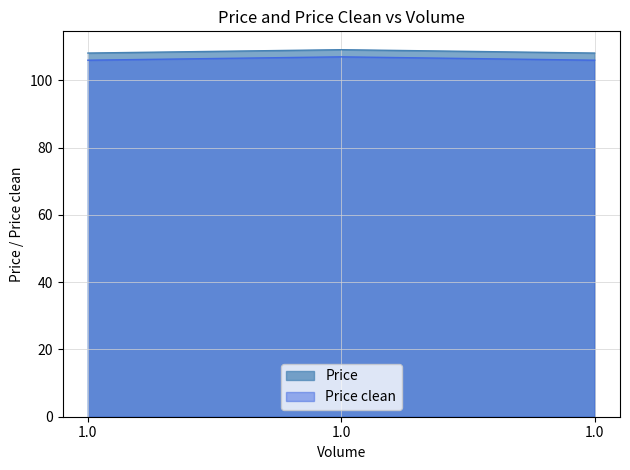

What is the spread (max minus min) of values at 1.0?

2.1